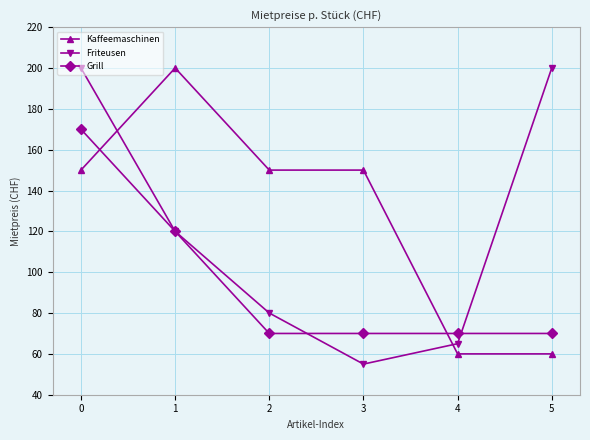

What is the value of the Friteusen point at the 4th from the left?

55